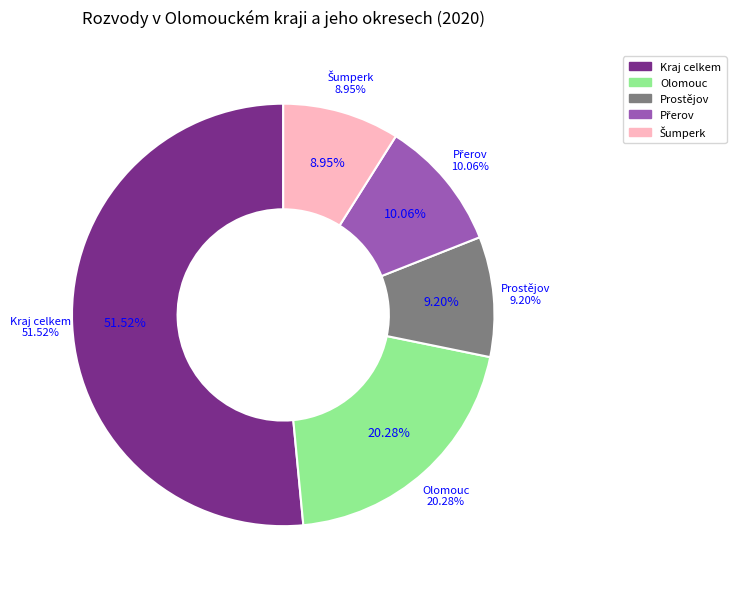

Rank the categories by value from highest to lowest.

Kraj celkem, Olomouc, Přerov, Prostějov, Šumperk